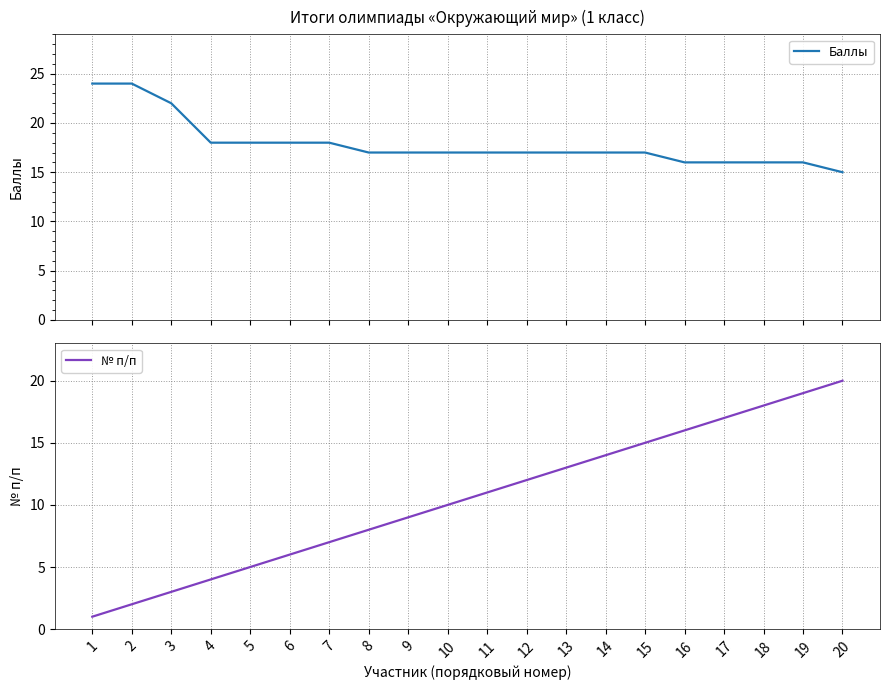

What is the value of the Баллы point at the 5th from the left?

18